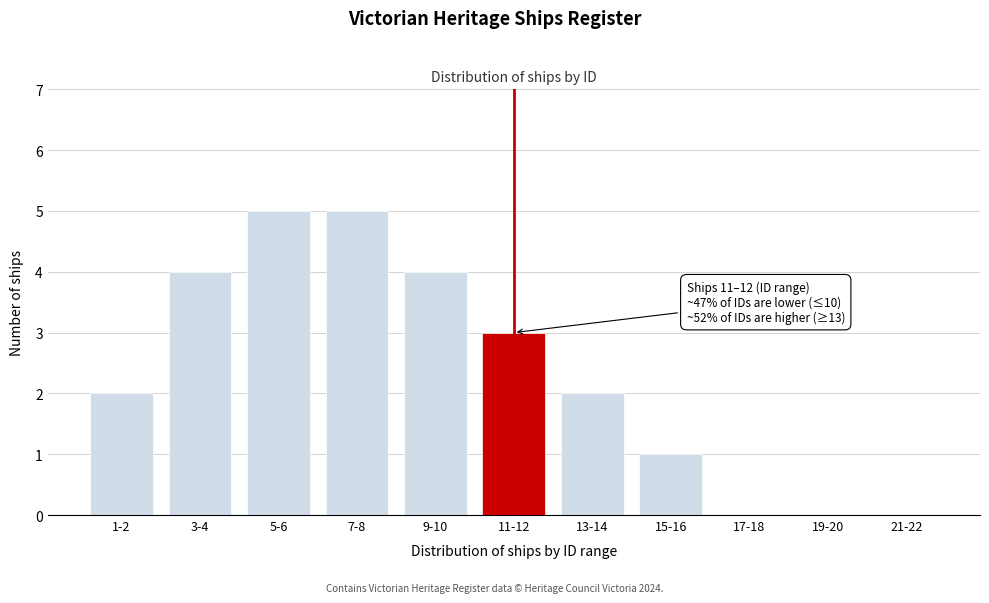

Reading left to right, transcribe all the data shown in this chart.

1-2=2	3-4=4	5-6=5	7-8=5	9-10=4	11-12=3	13-14=2	15-16=1	17-18=0	19-20=0	21-22=0